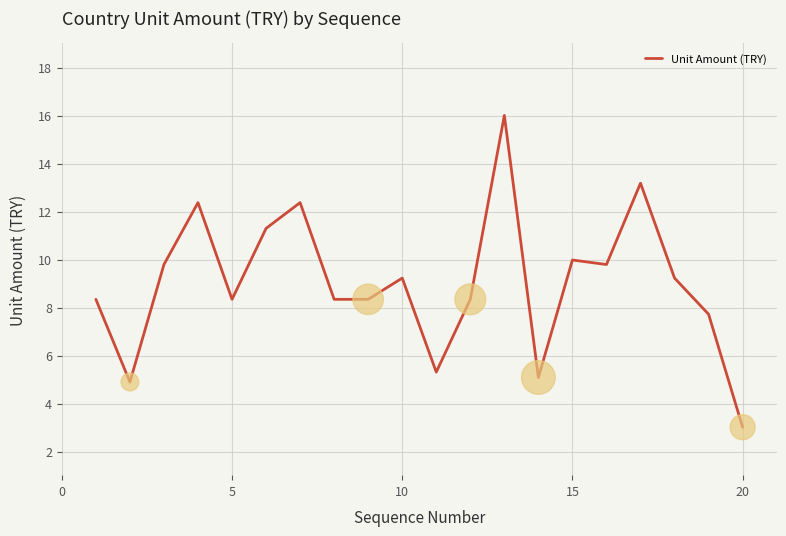

What is the minimum value shown in the chart?

3.0